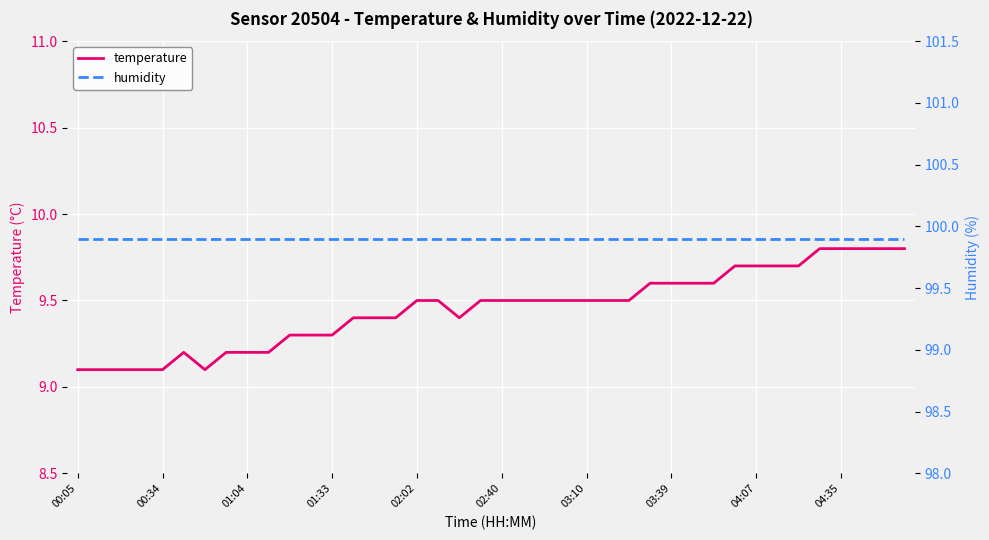

What is the sum of the temperature values at 34 and 24?

19.2